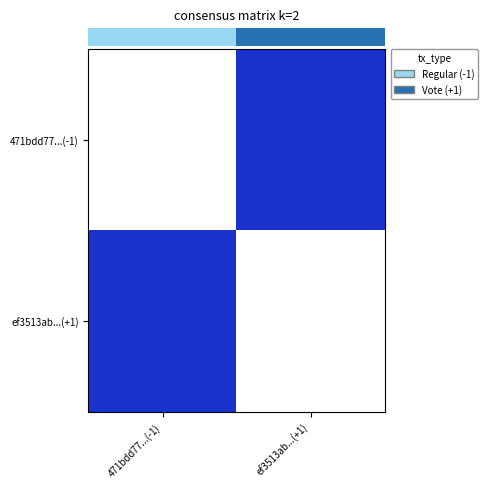

What is the total value across all series at ef3513ab...(+1)?

1.0